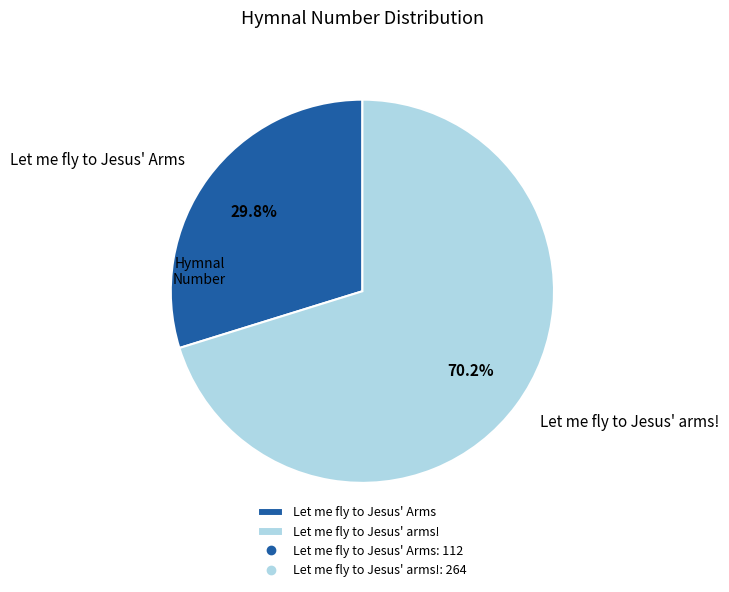

The Let me fly to Jesus' Arms slice represents 23% of the pie. True or false?

False